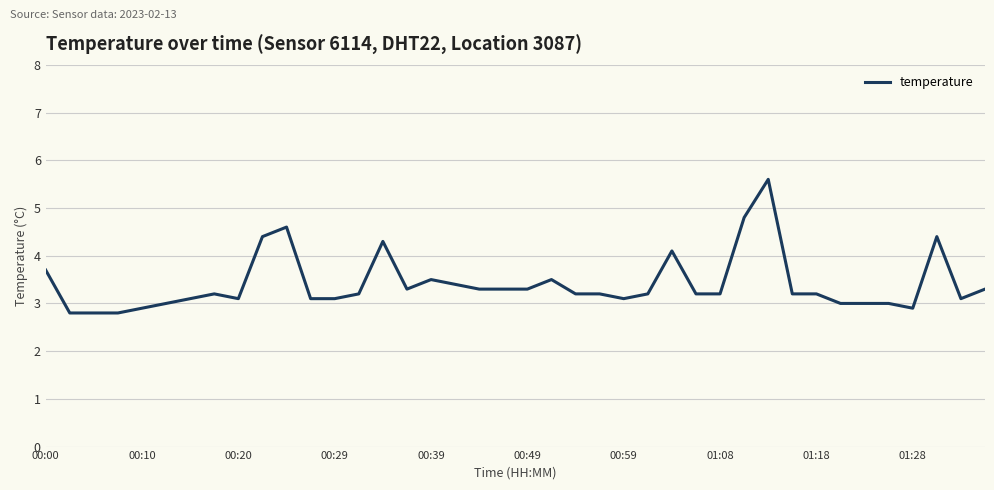

What is the difference between the maximum and minimum values?

2.8